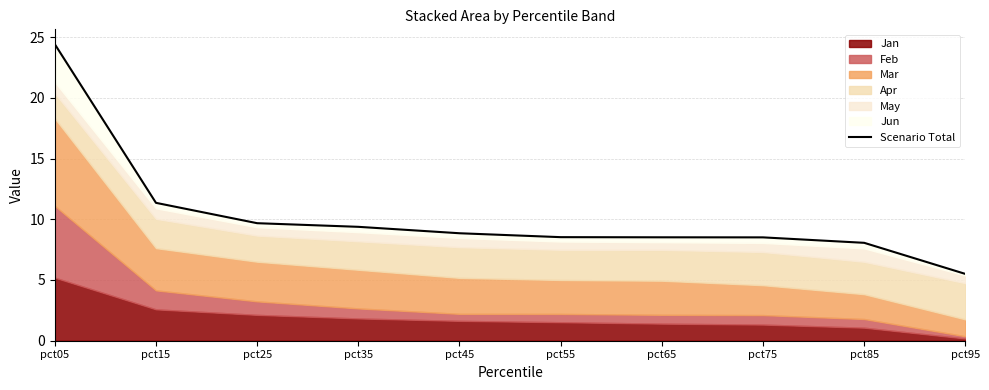

Reading left to right, transcribe all the data shown in this chart.

24.4	11.4	9.7	9.4	8.8	8.5	8.5	8.5	8.1	5.5